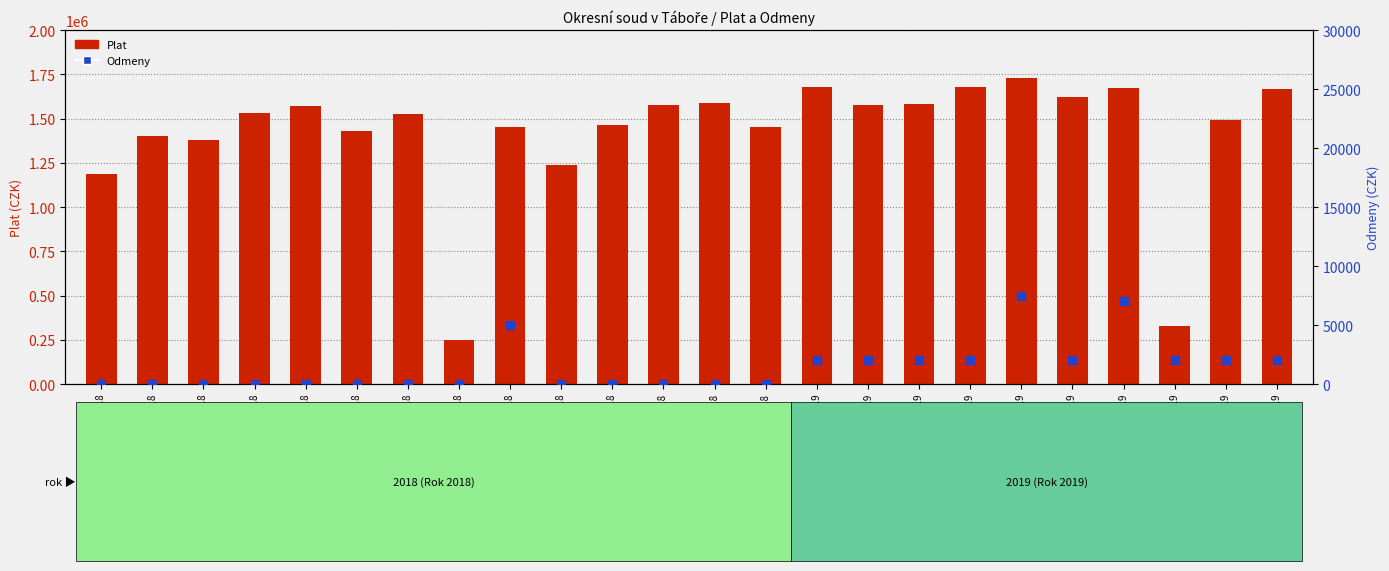

At how many categories does at least one series exceed 862556?

22